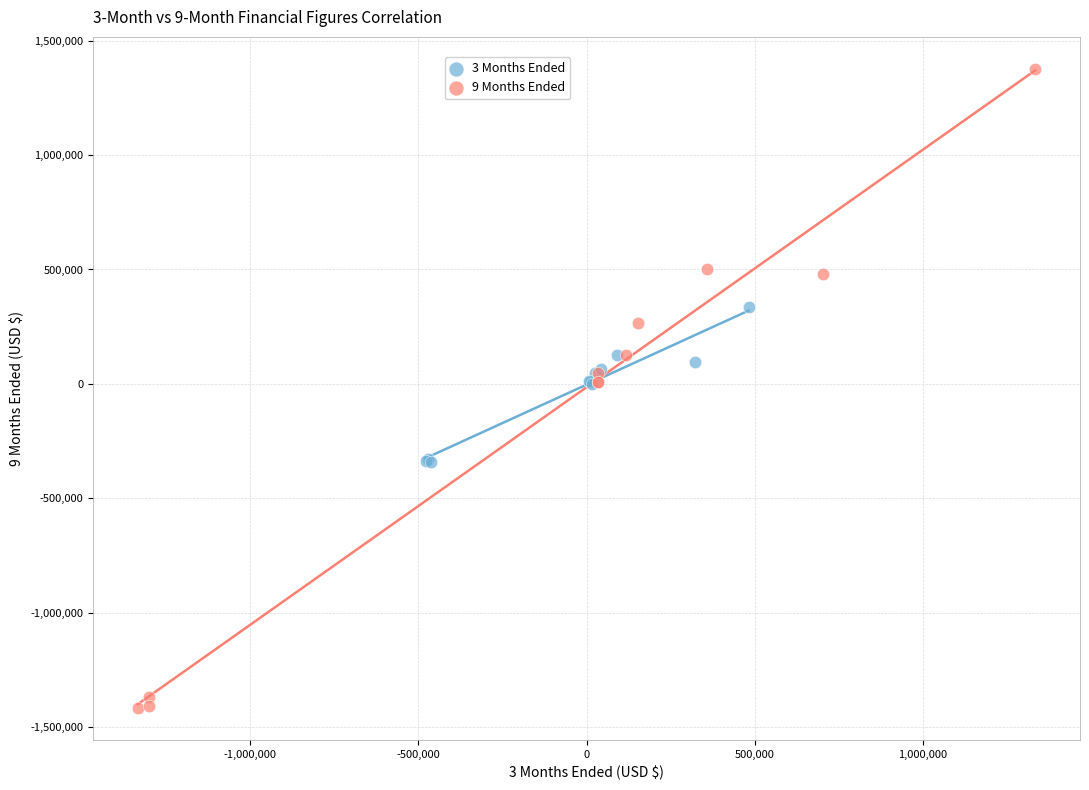

Which series contains the lowest Y value?

9 Months Ended